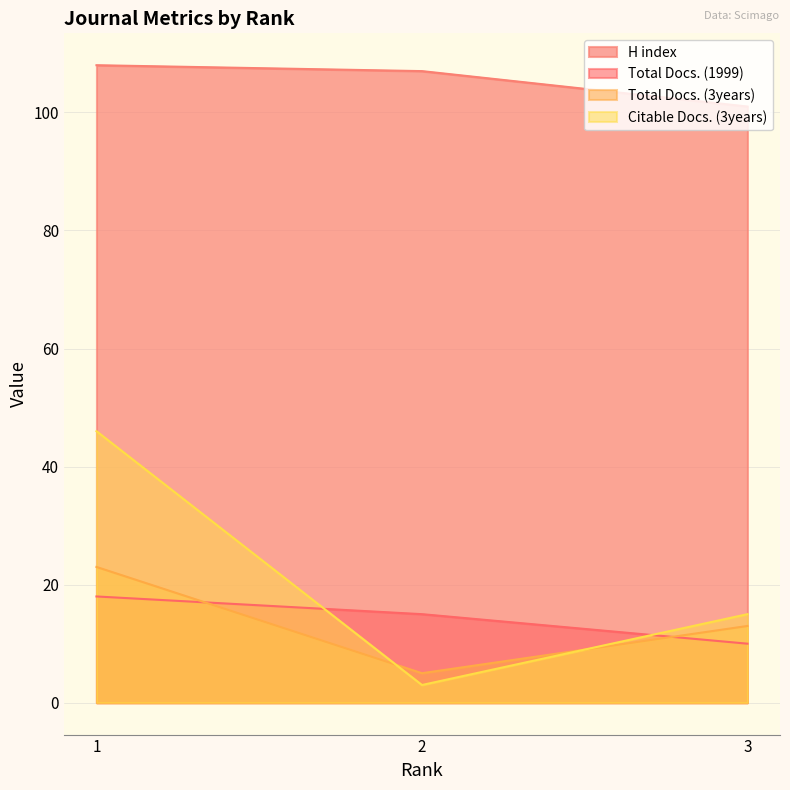

Rank the categories by Total Docs. (3years) value from lowest to highest.

2, 3, 1